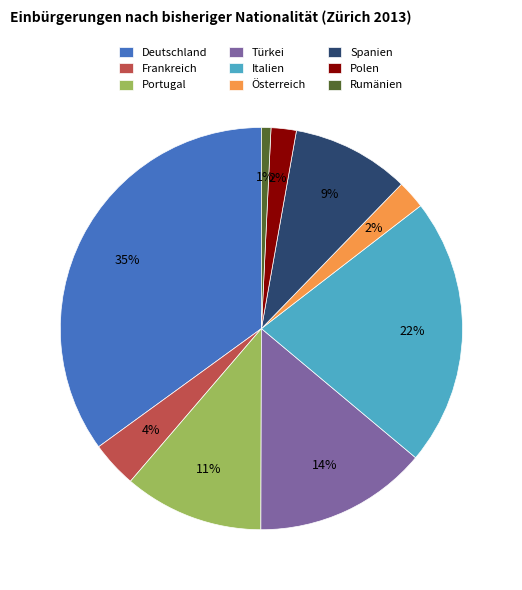

Combined, do Italien and Spanien account for over 50%?

No